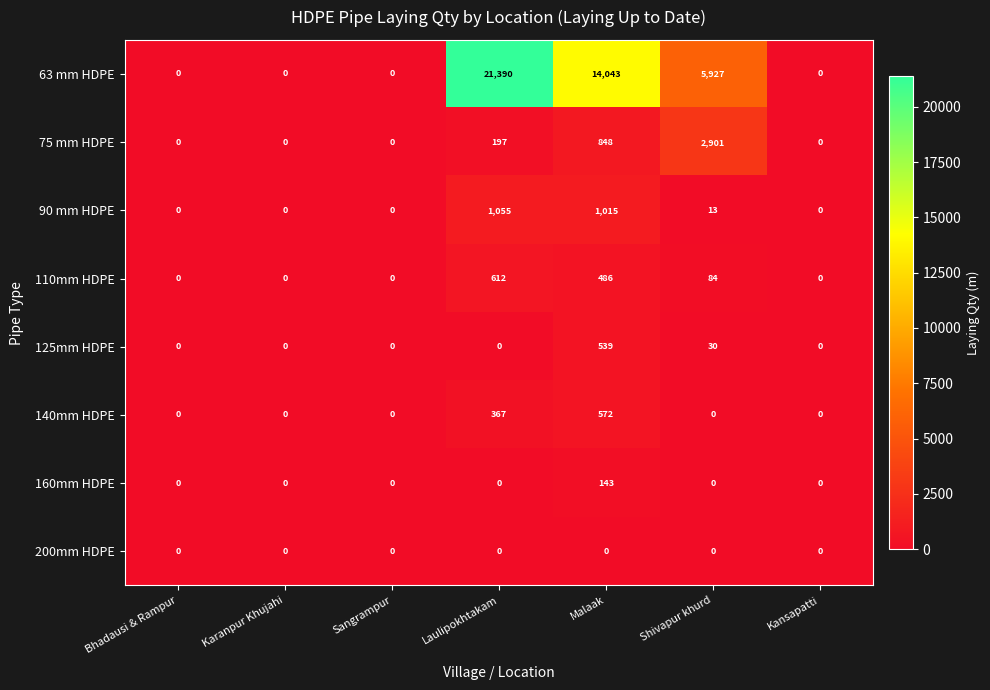

Is it true that 75 mm HDPE equals 0 at Bhadausi & Rampur?

True